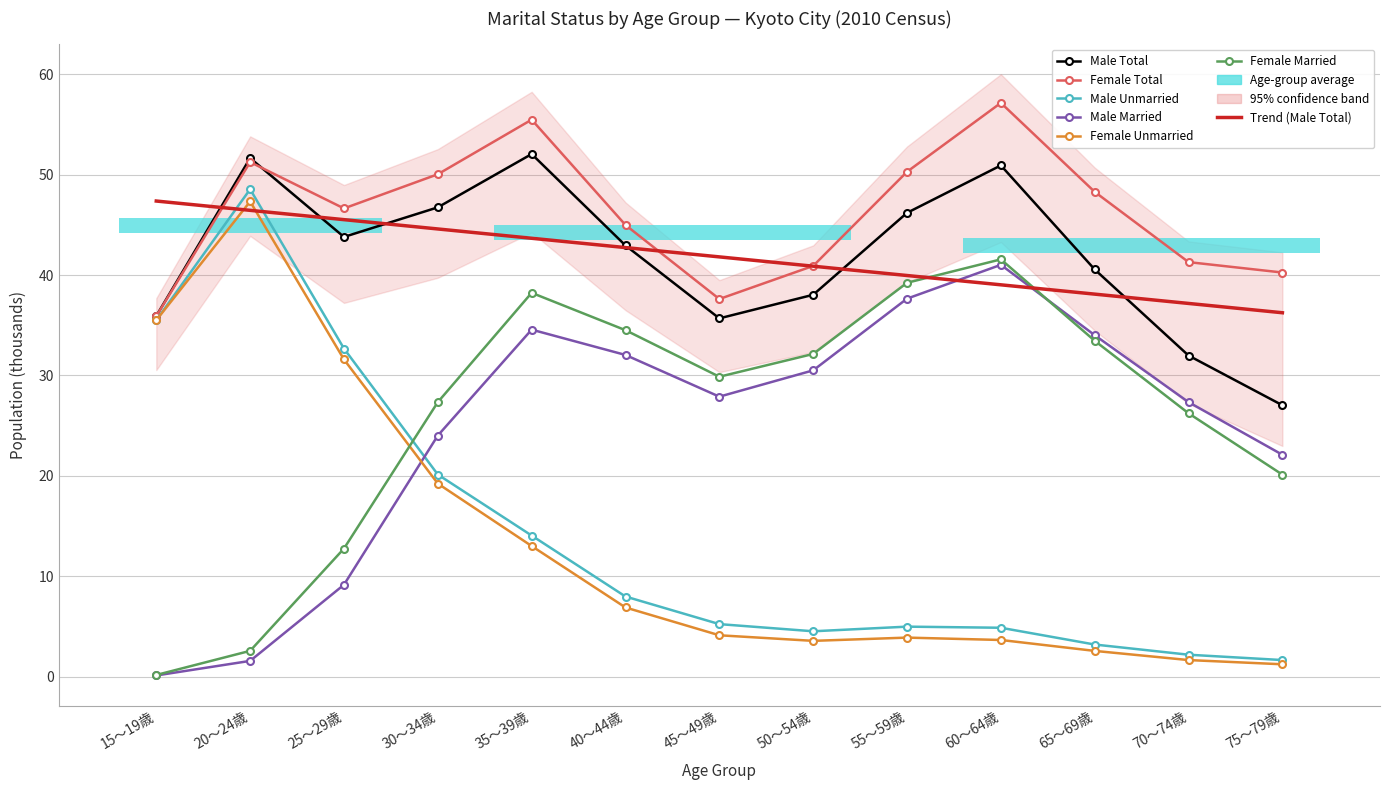

What position from the left is 55～59歳?

9